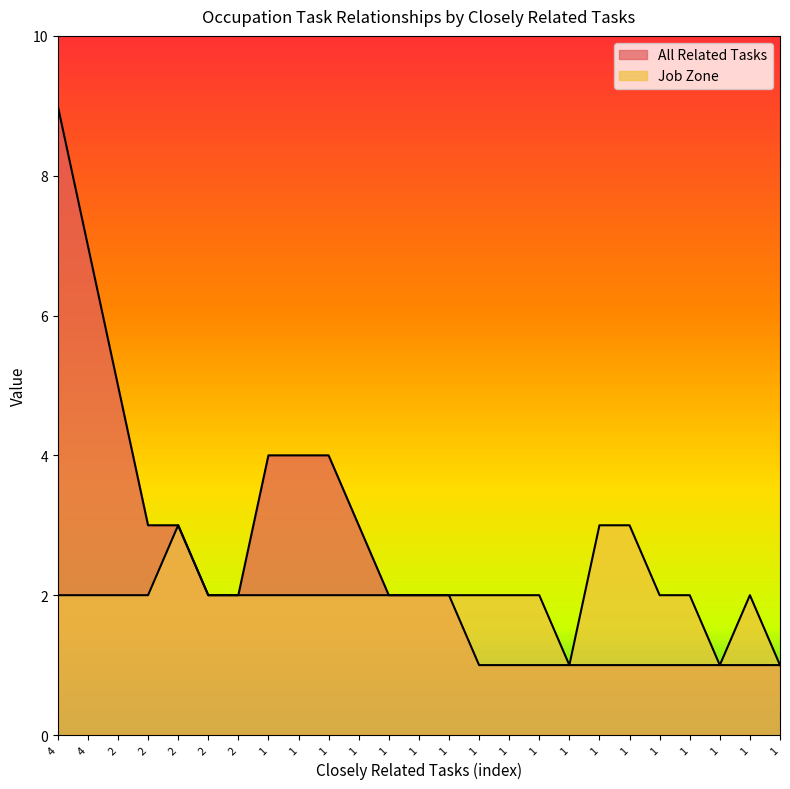

What is the maximum value shown in the chart?

9